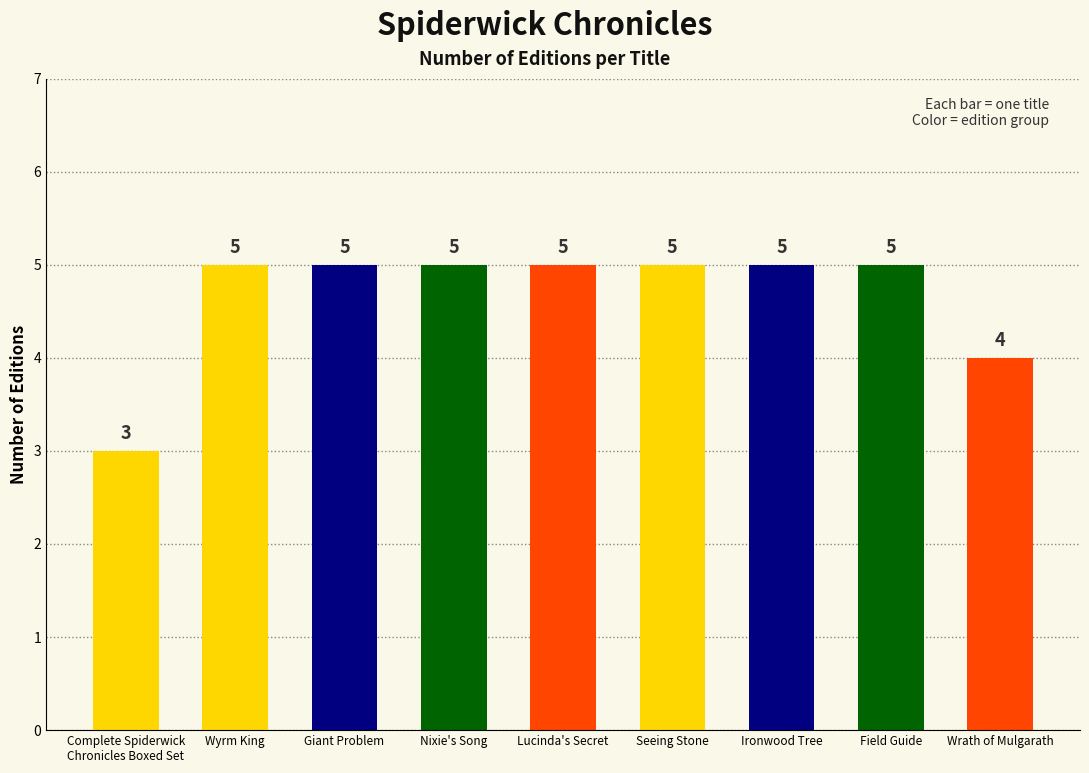

Reading left to right, extract all data points from this chart.

Complete Spiderwick
Chronicles Boxed Set=3	Wyrm King=5	Giant Problem=5	Nixie's Song=5	Lucinda's Secret=5	Seeing Stone=5	Ironwood Tree=5	Field Guide=5	Wrath of Mulgarath=4